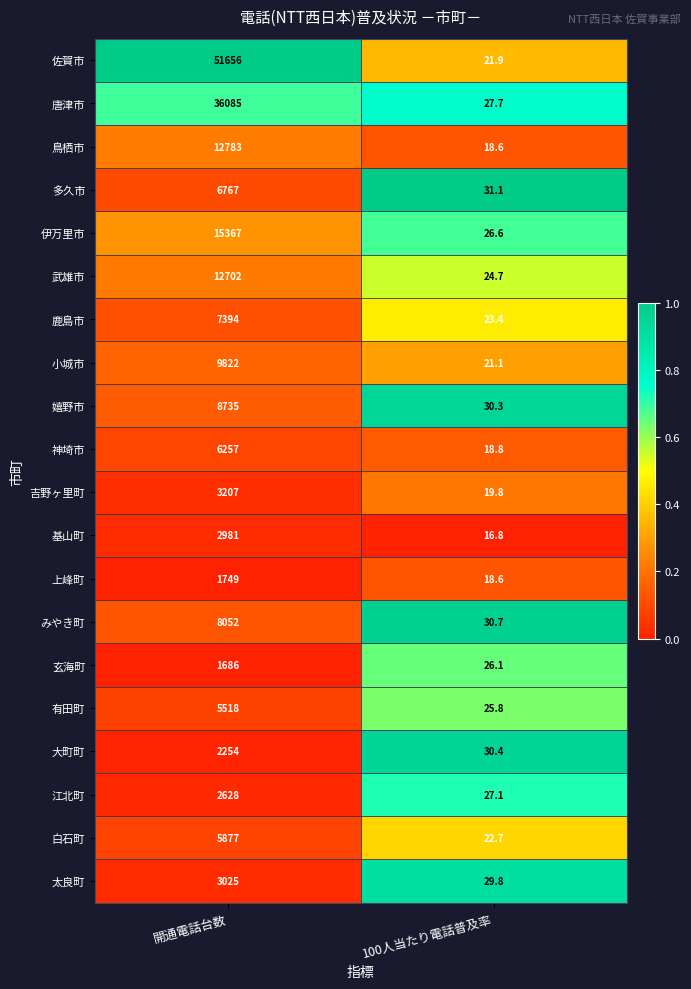

What is the difference between the maximum and minimum values in the 唐津市 series?

36057.3